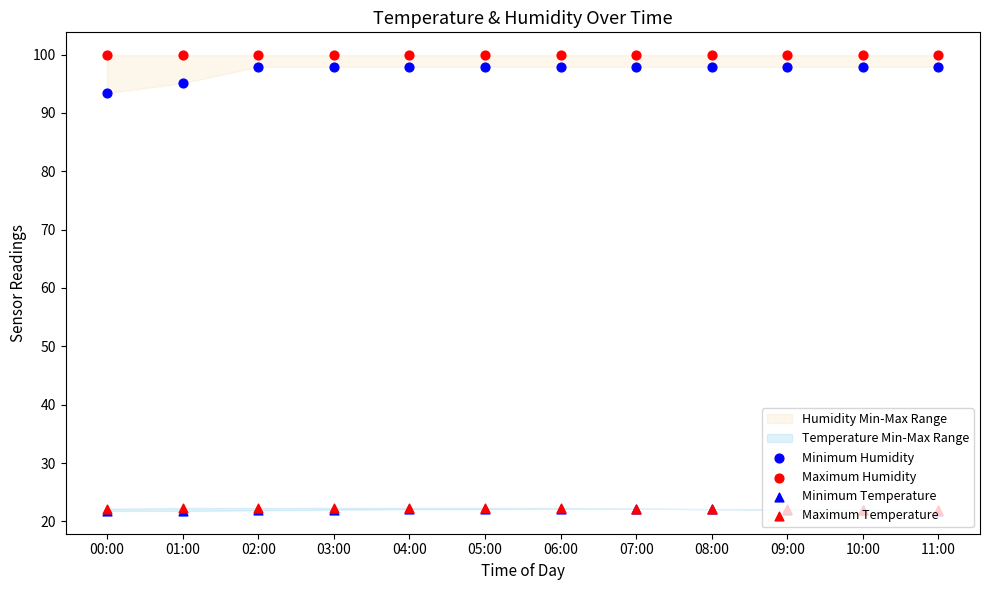

Which series reaches the maximum Y coordinate?

Maximum Humidity